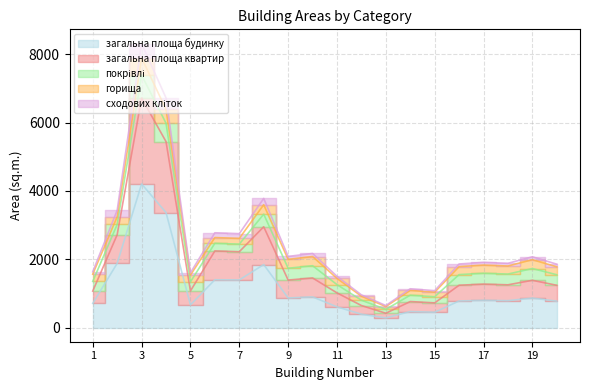

At which category does загальна площа будинку reach its first local valley?

5